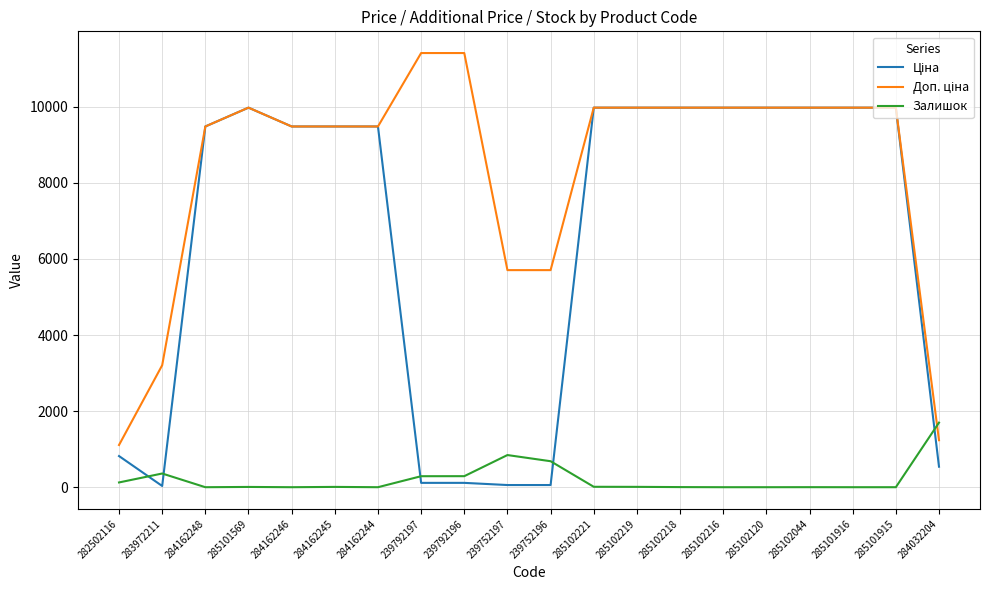

What is the spread (max minus min) of values at 284162244?

9480.1